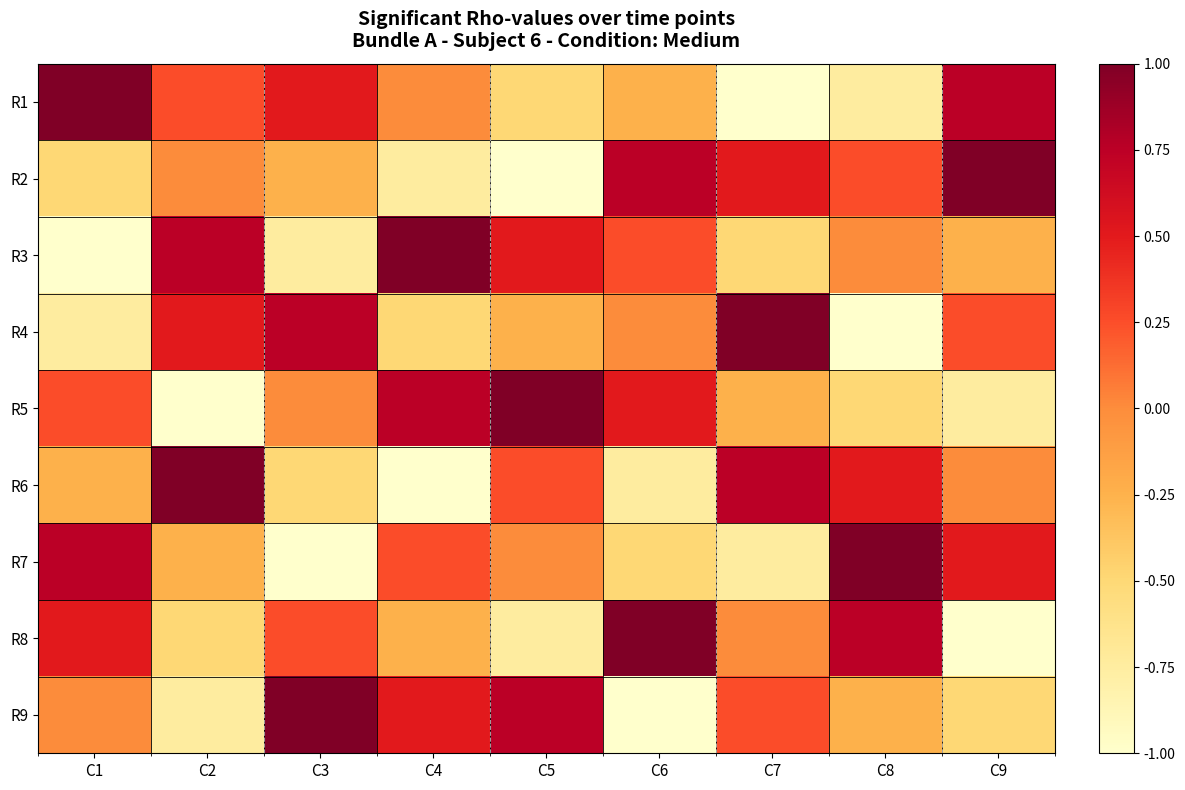

Between C6 and C7, which series saw the biggest shift?

R6